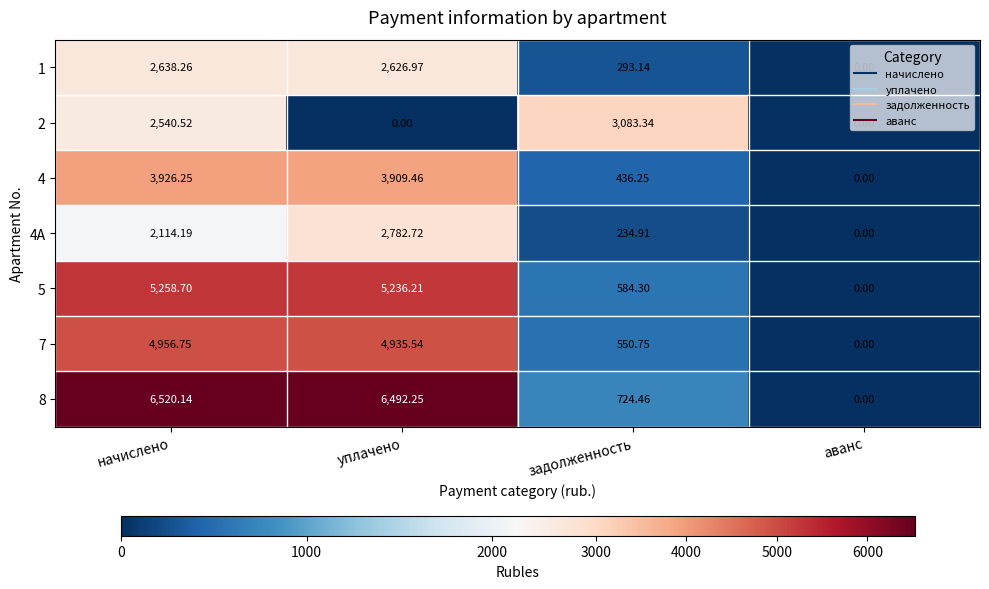

Rank the categories by 5 value from lowest to highest.

аванс, задолженность, уплачено, начислено